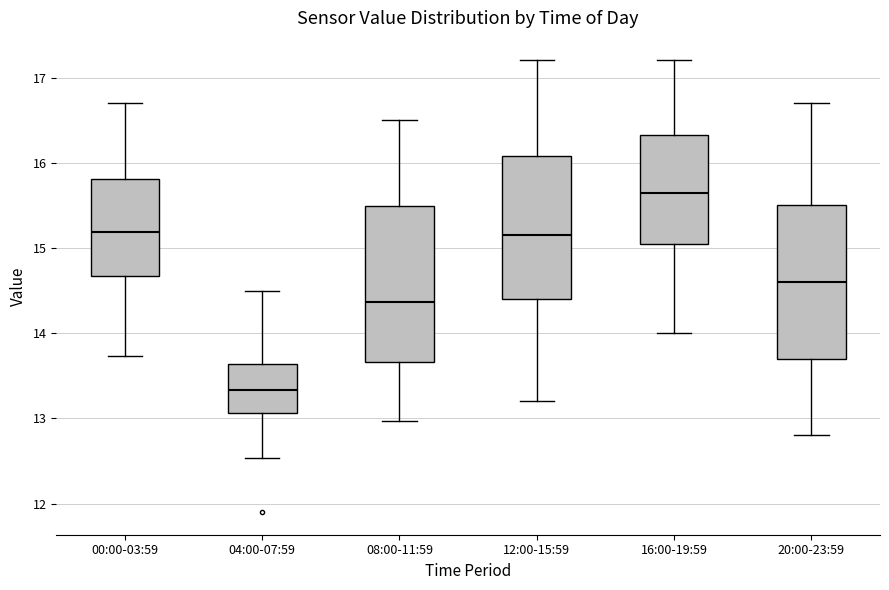

Reading left to right, read every box against the y-axis: the position of its median line, the range the box covers, and the ends of its whiskers. The values are not printed on the chart, so give them approximately, as read against the axis.

00:00-03:59: median 15.2, box 14.7 to 15.8, whiskers 13.7 to 16.7
04:00-07:59: median 13.3, box 13.1 to 13.6, whiskers 12.5 to 14.5
08:00-11:59: median 14.4, box 13.7 to 15.5, whiskers 13.0 to 16.5
12:00-15:59: median 15.2, box 14.4 to 16.1, whiskers 13.2 to 17.2
16:00-19:59: median 15.7, box 15.1 to 16.3, whiskers 14.0 to 17.2
20:00-23:59: median 14.6, box 13.7 to 15.5, whiskers 12.8 to 16.7